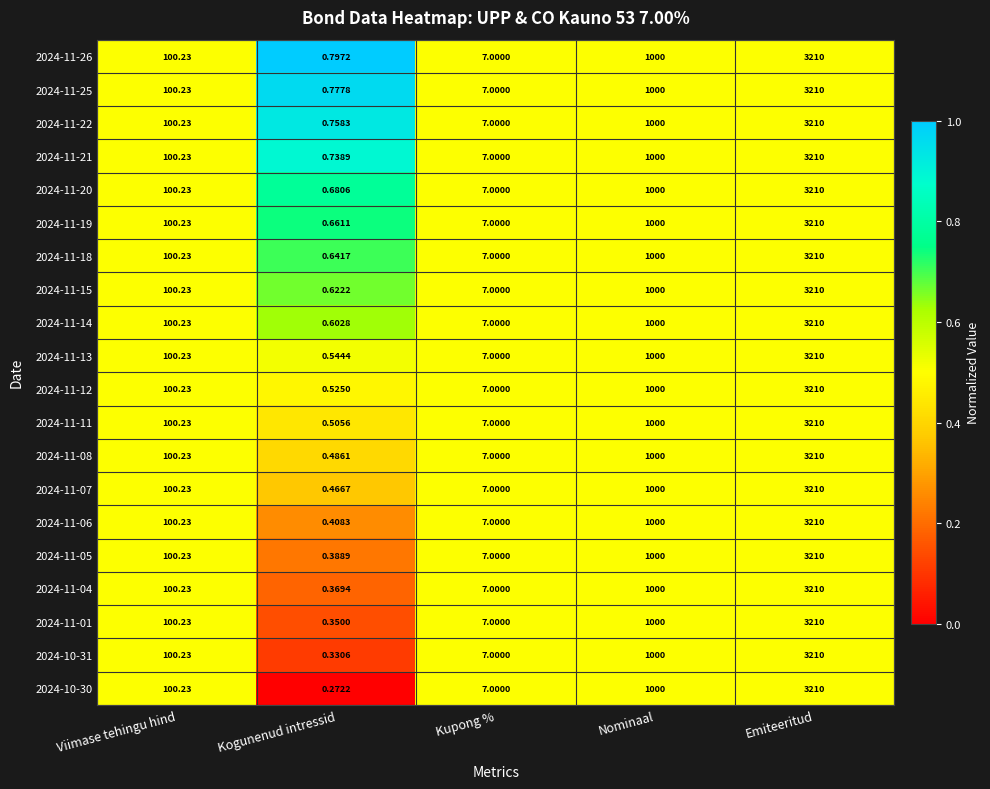

Is the value of 2024-11-07 at Kogunenud intressid greater than the value of 2024-11-04 at Kogunenud intressid?

Yes